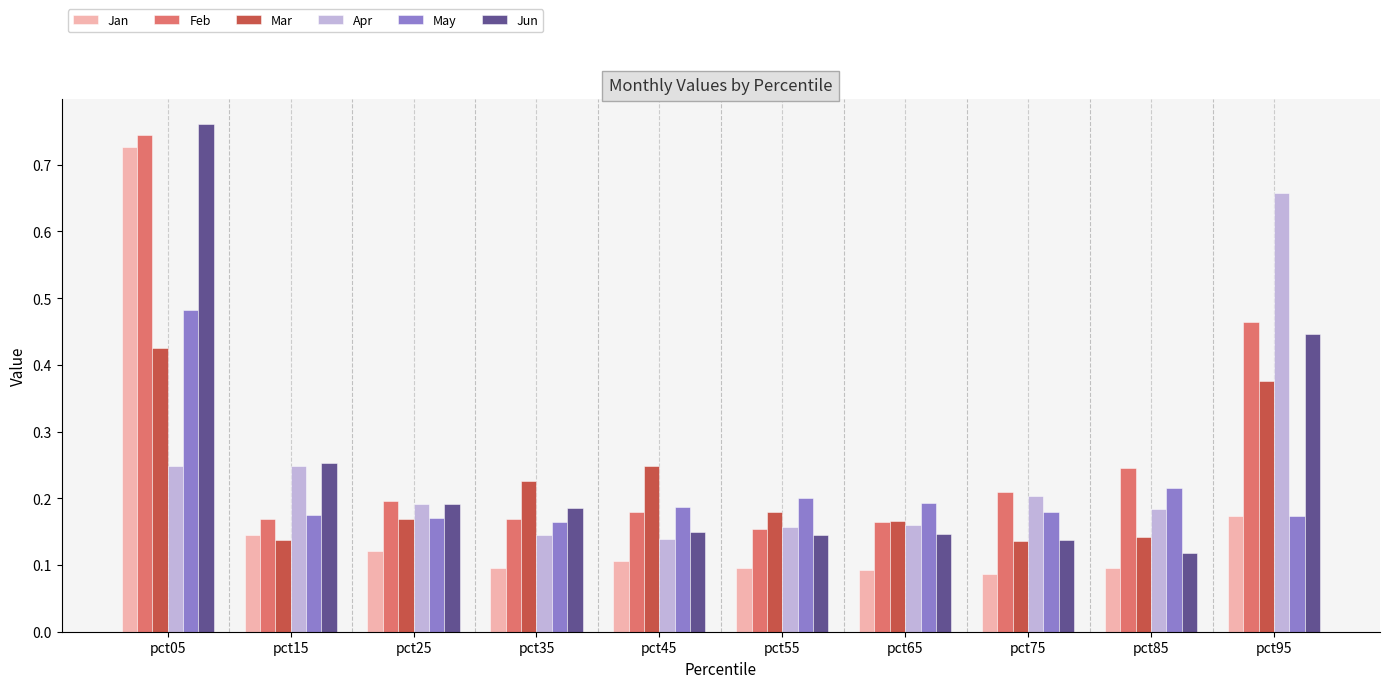

Count the May values in the range 0 to 1.

10